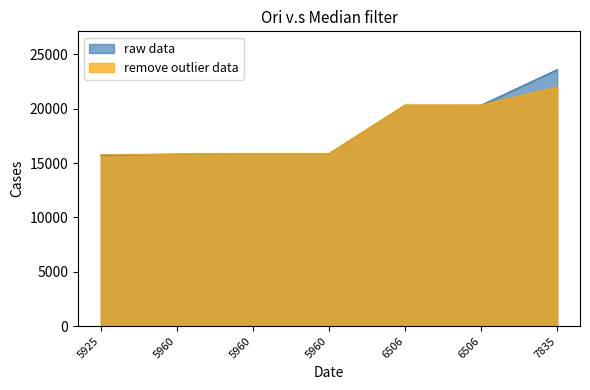

How many data points does each series have?

7